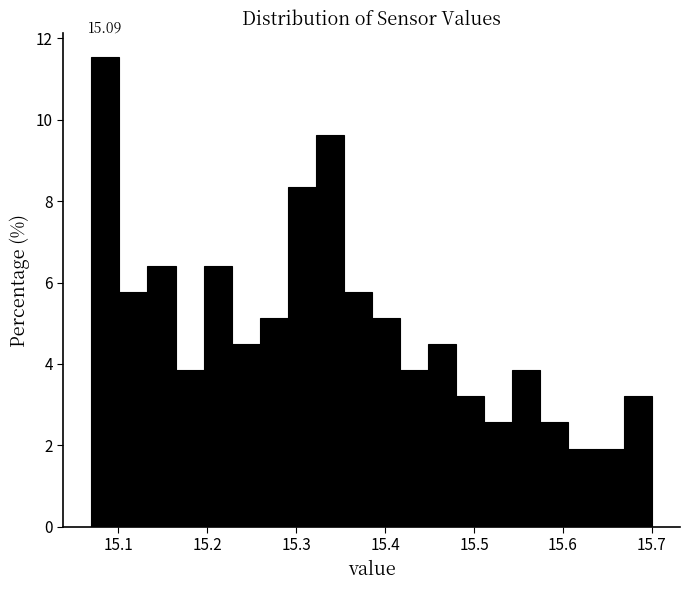

Read against the x-axis, roughly where is the centre of the tallest bar?

15.09